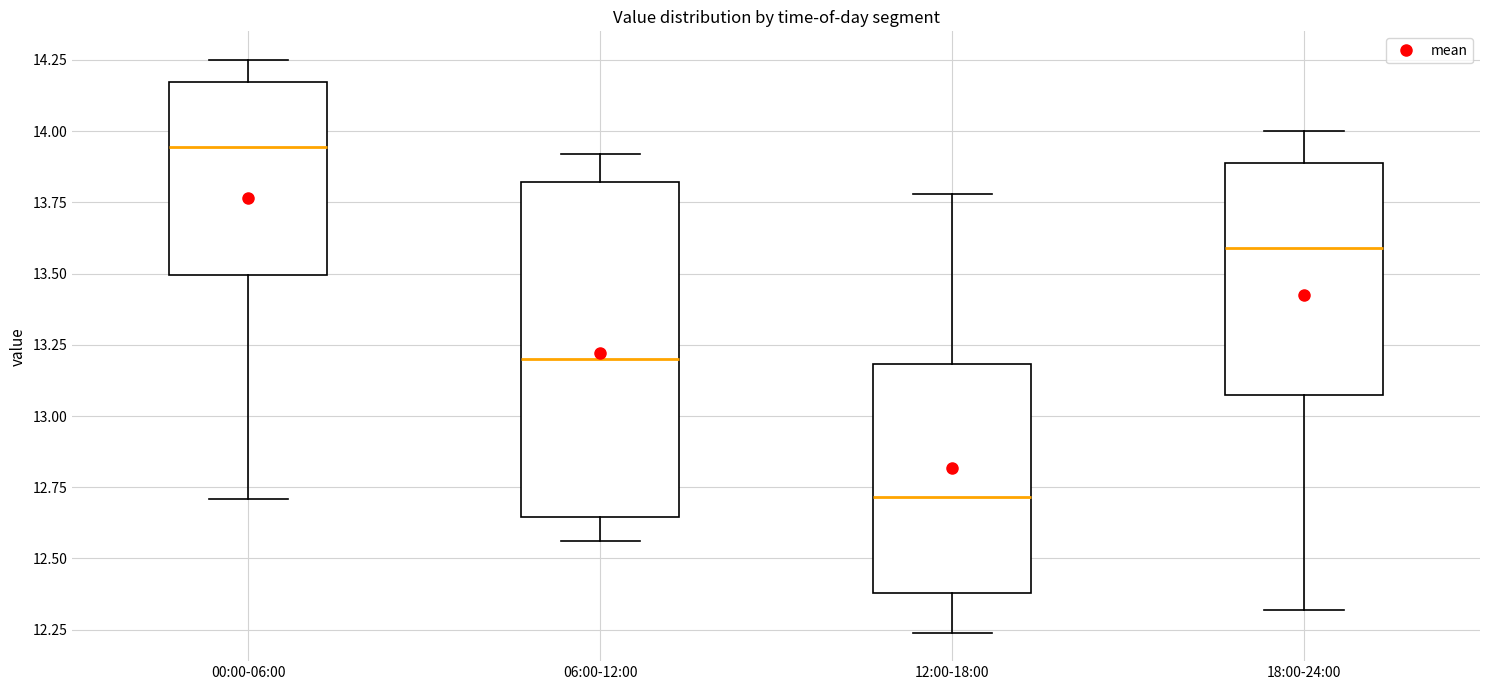

Reading left to right, read every box against the y-axis: the position of its median line, the range the box covers, and the ends of its whiskers. The values are not printed on the chart, so give them approximately, as read against the axis.

00:00-06:00: median 13.95, box 13.50 to 14.15, whiskers 12.70 to 14.25
06:00-12:00: median 13.20, box 12.65 to 13.80, whiskers 12.55 to 13.90
12:00-18:00: median 12.70, box 12.40 to 13.20, whiskers 12.25 to 13.80
18:00-24:00: median 13.60, box 13.10 to 13.90, whiskers 12.30 to 14.00